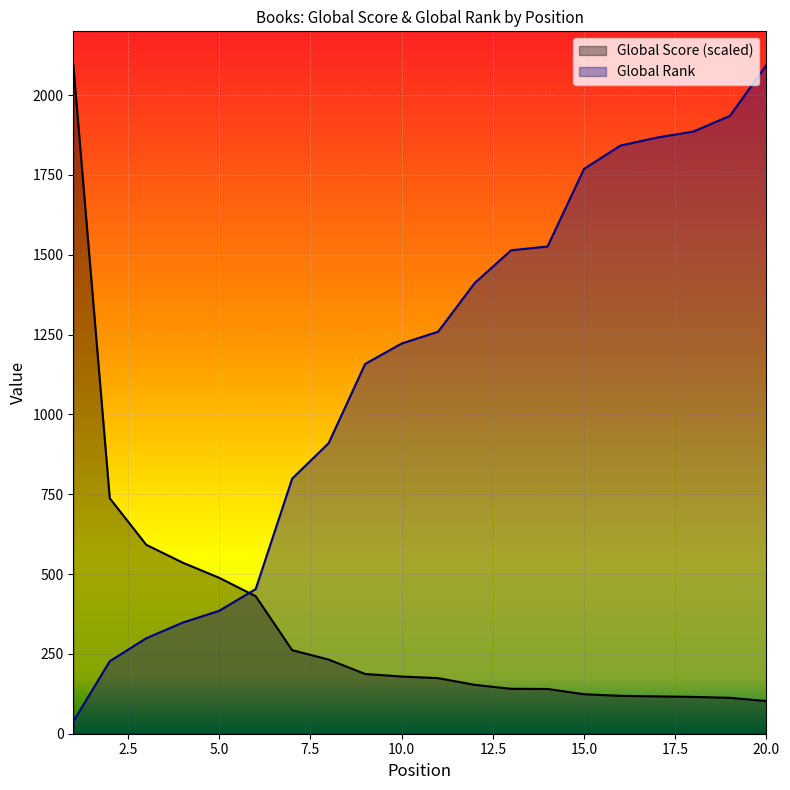

What is the value of the Global Score point at the 3rd from the left?

591.7